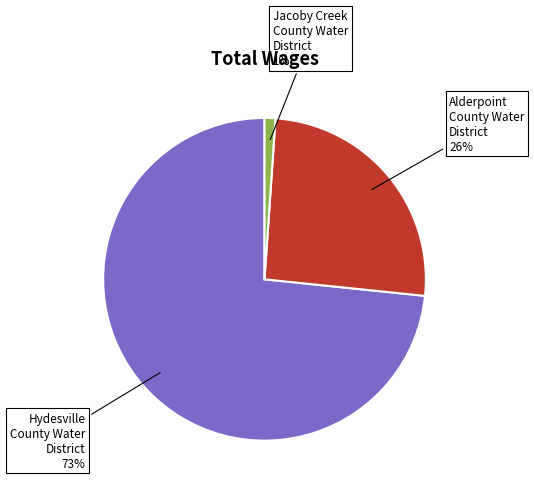

To the nearest percent, what is the combined percentage of Alderpoint County Water District and Jacoby Creek County Water District?

27%